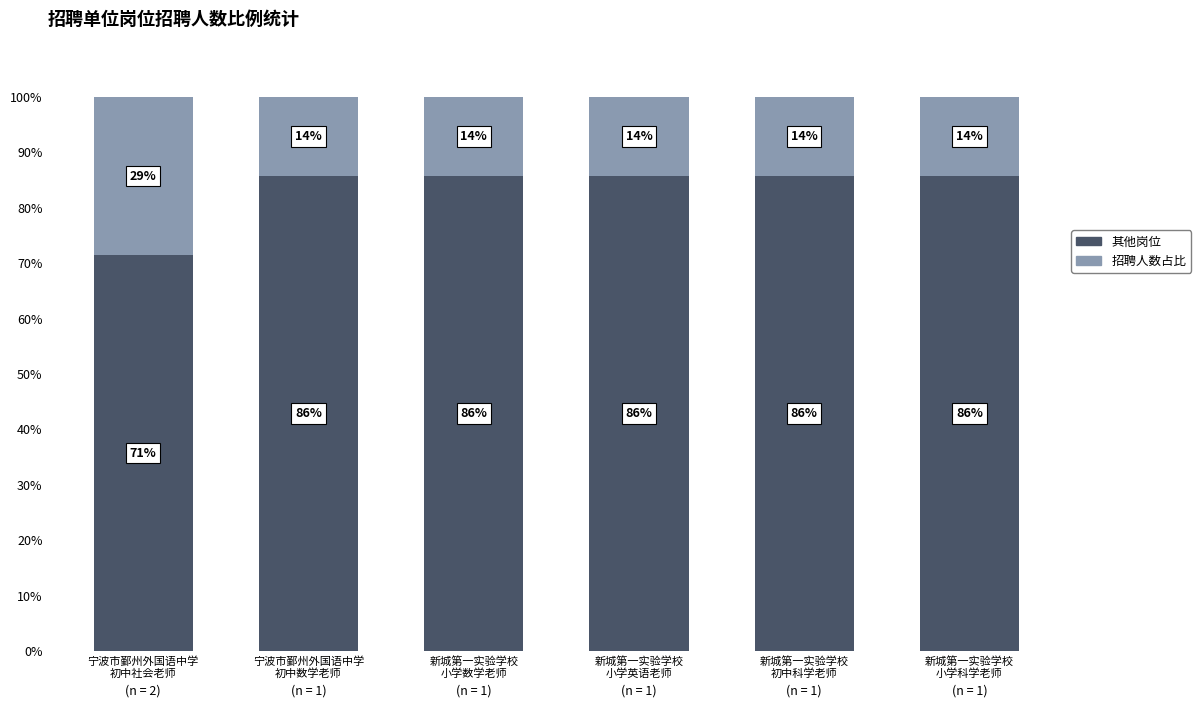

Which series changed the most between 宁波市鄞州外国语中学
初中数学老师 and 新城第一实验学校
初中科学老师?

其他岗位